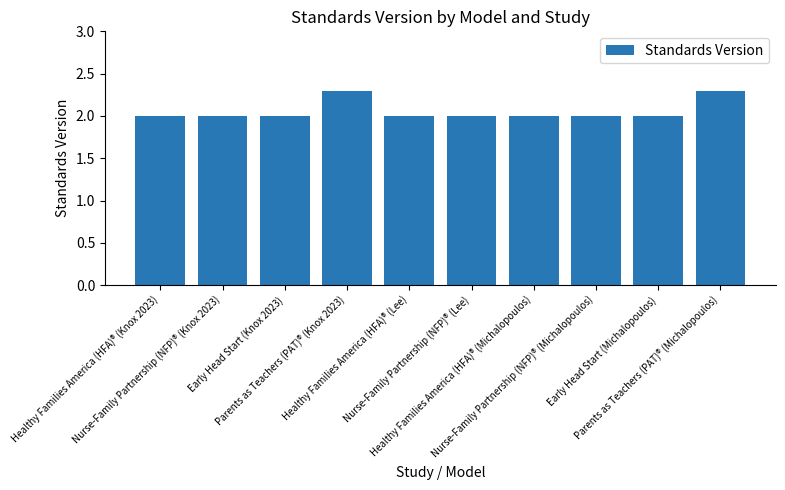

What is the label of the 7th bar from the right?

Parents as Teachers (PAT)® (Knox 2023)